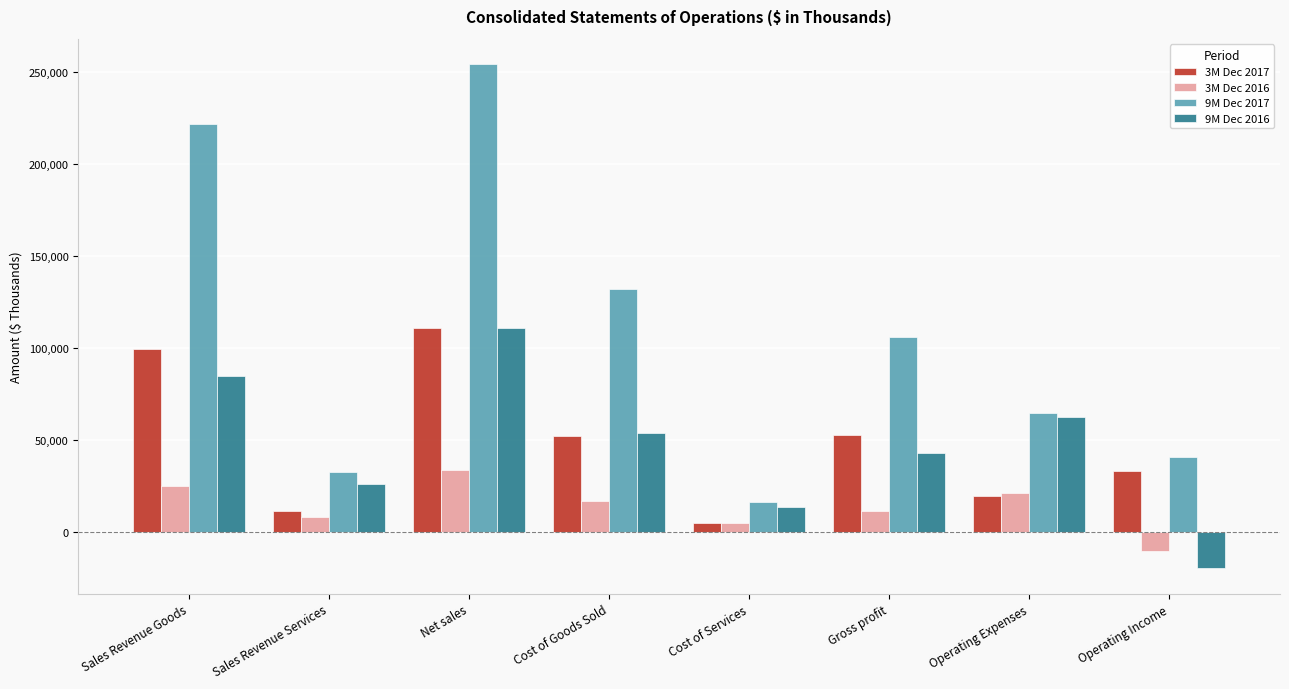

Which label corresponds to the largest value in the chart?

Net sales